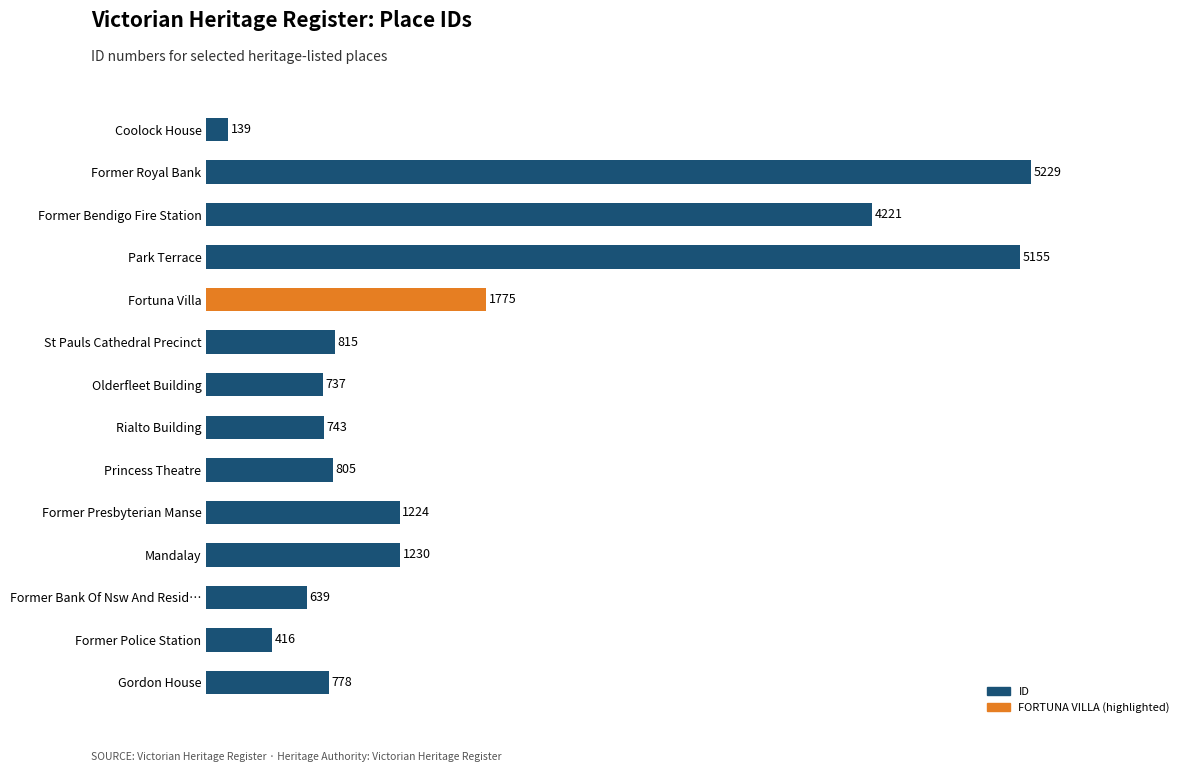

Which label corresponds to the largest value in the chart?

Former Royal Bank